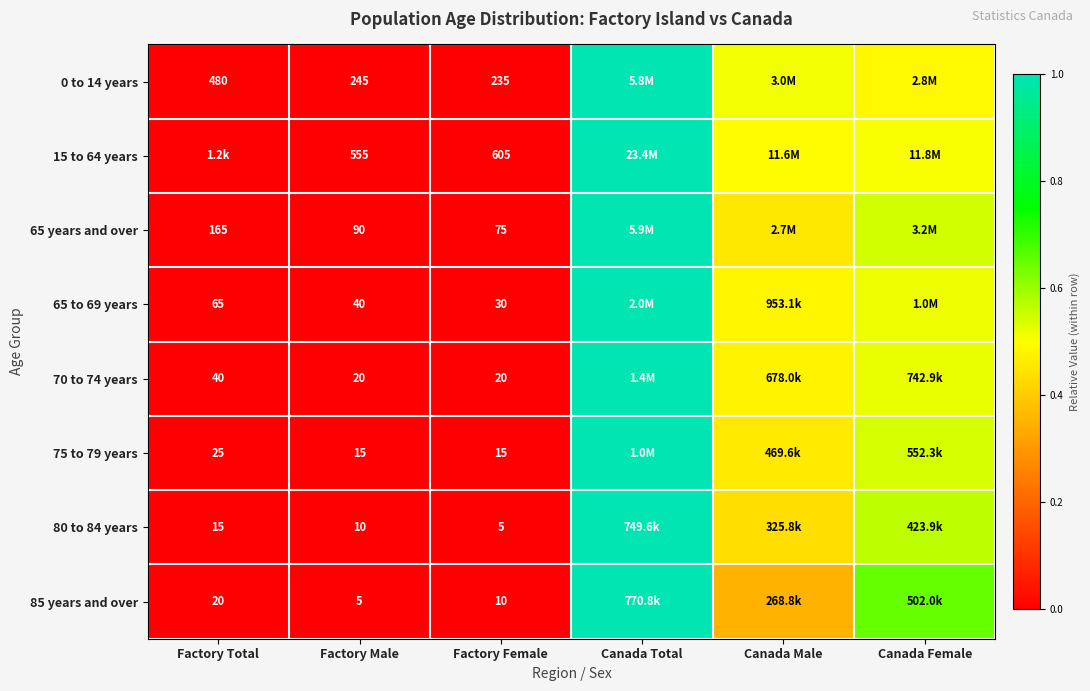

Is the value of 65 to 69 years at Factory Total greater than the value of 85 years and over at Factory Female?

Yes